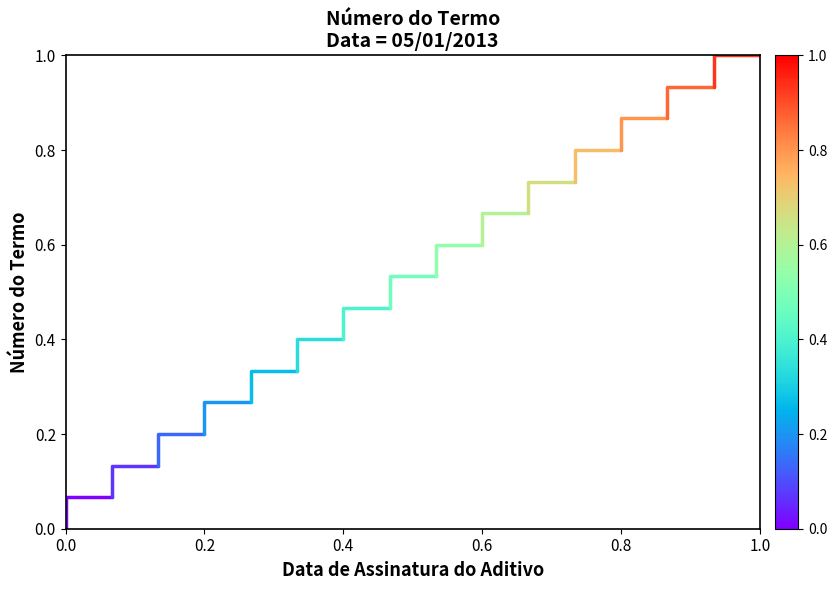

Count the number of data series in this chart.

1